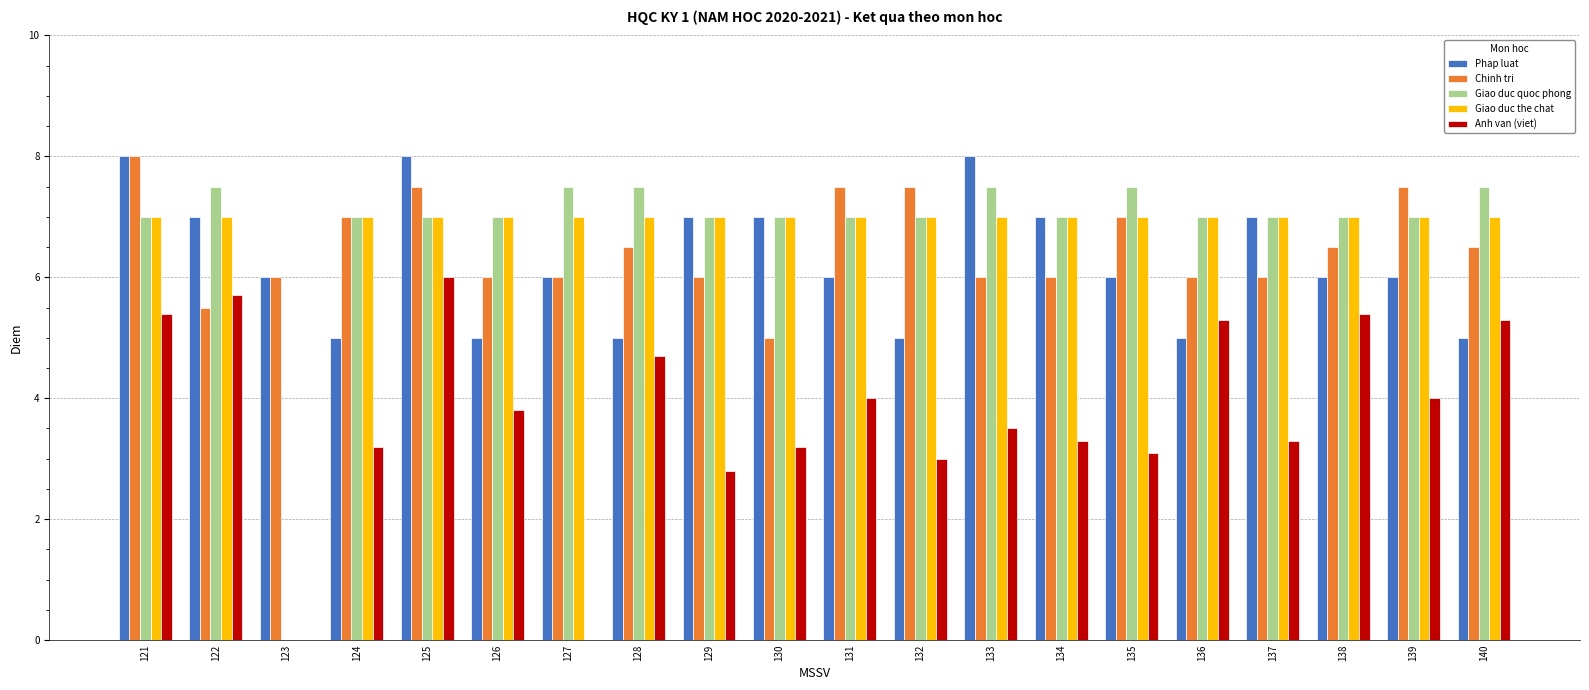

Between 135 and 138, which series saw the biggest shift?

Anh van (viet)